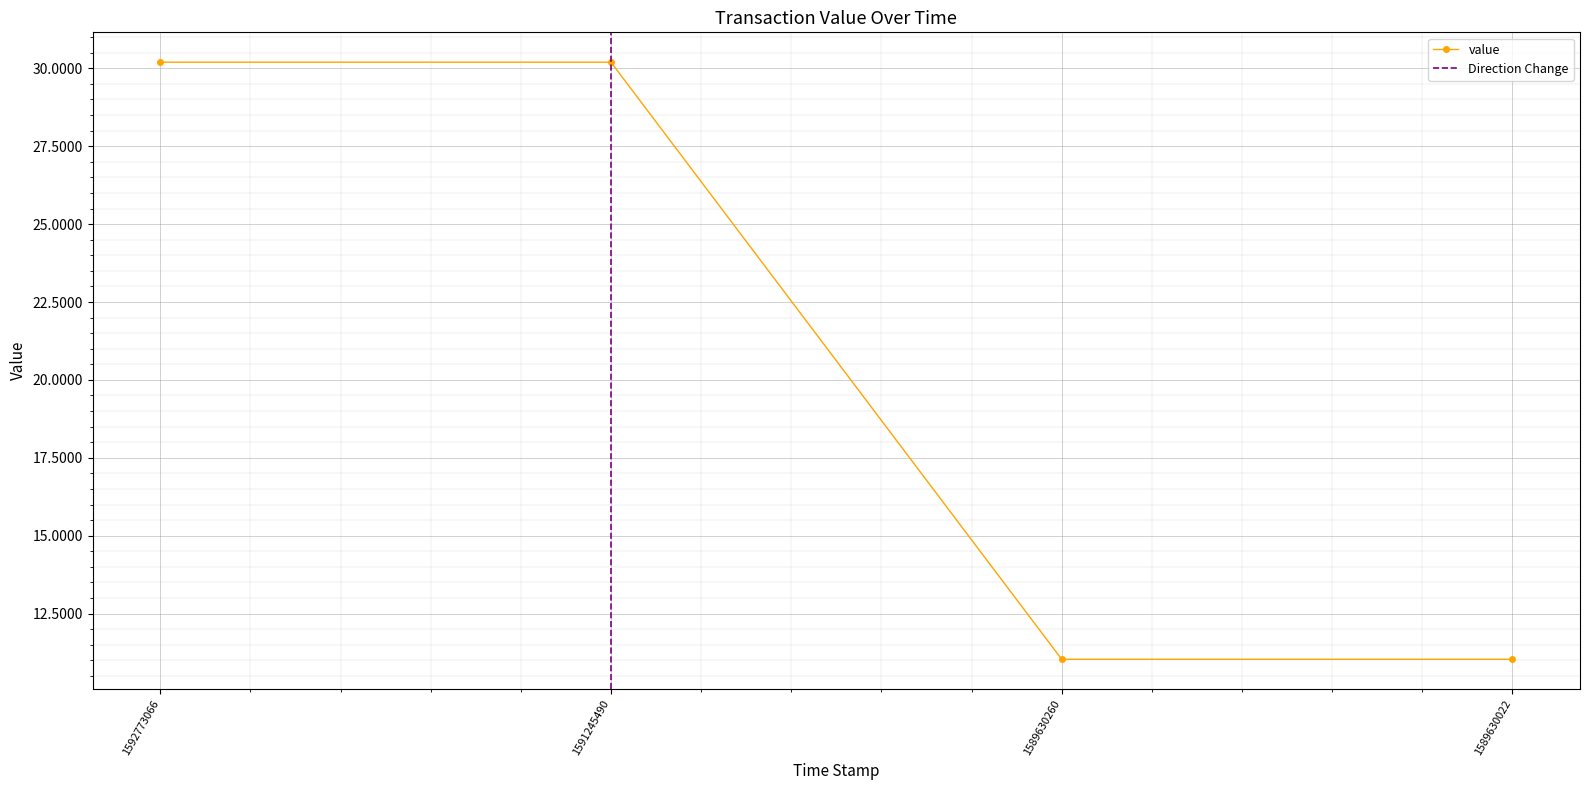

What is the maximum value shown in the chart?

30.2